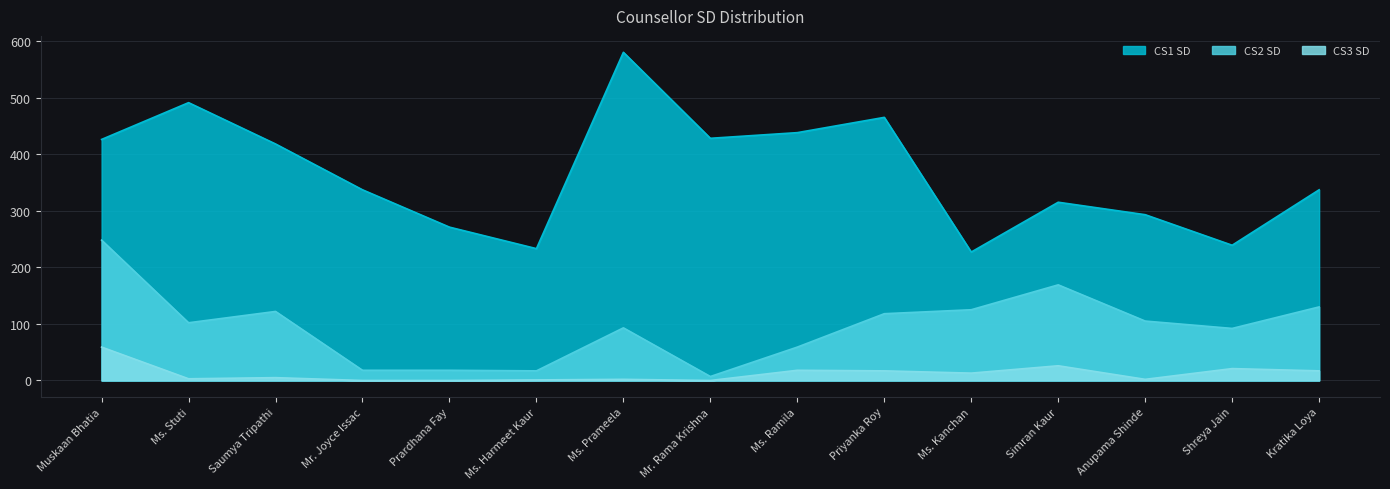

Where is CS3 SD nearest to the value 29?

Simran Kaur